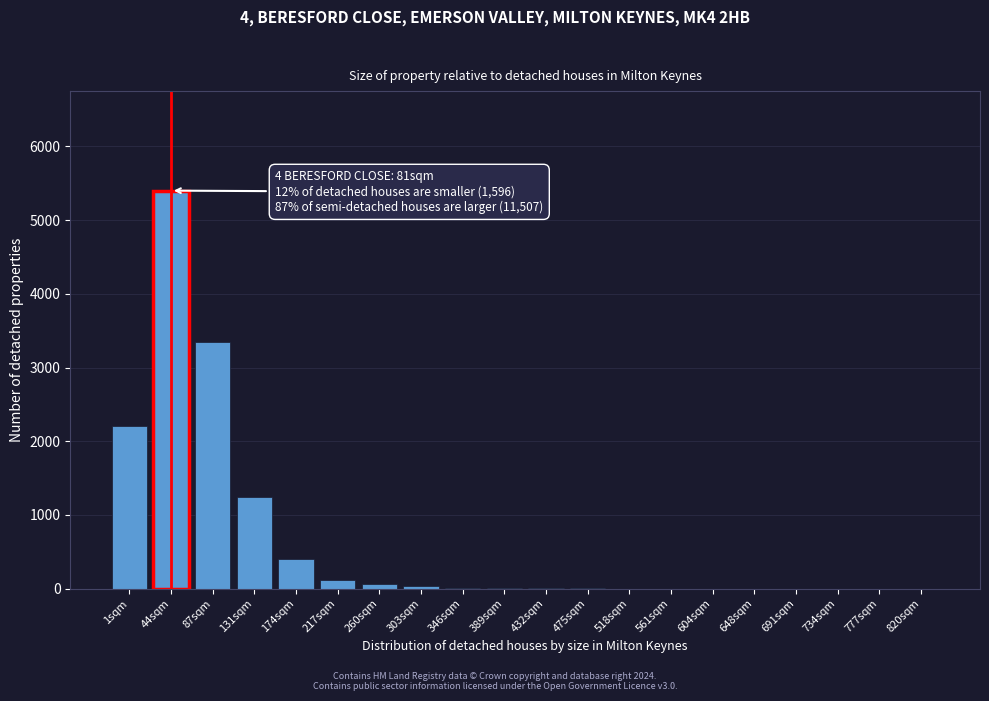

Which category has the highest value across all series?

44sqm